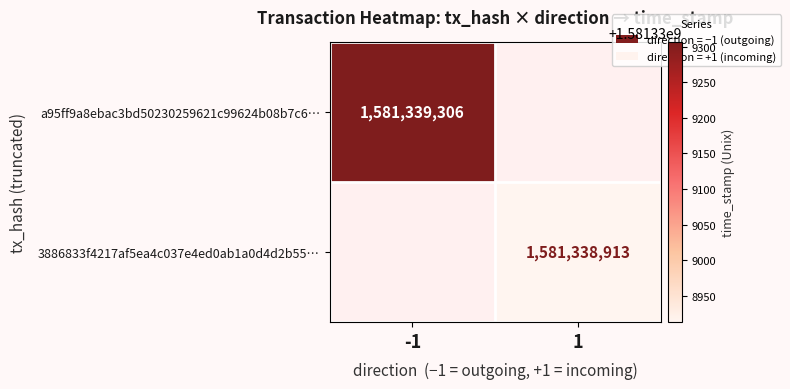

Reading left to right, what are all the values shown in this chart?

a95ff9a8ebac3bd50230259621c99624b08b7c6: direction=-1	time_stamp=1581339306
3886833f4217af5ea4c037e4ed0ab1a0d4d2b55: direction=1	time_stamp=1581338913